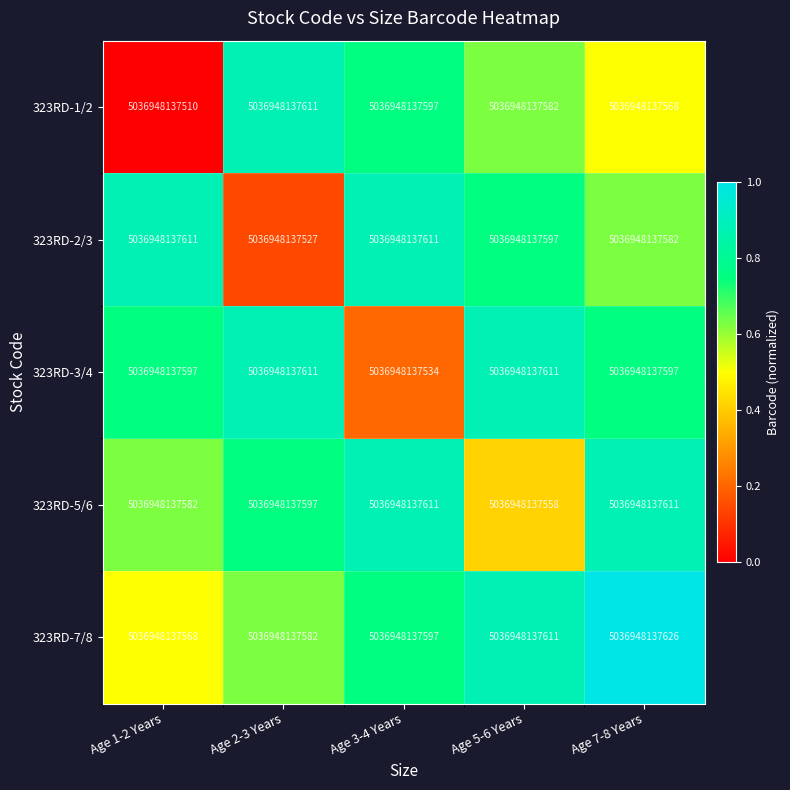

Rank the series by their maximum value, from lowest to highest.

323RD-1/2, 323RD-2/3, 323RD-3/4, 323RD-5/6, 323RD-7/8